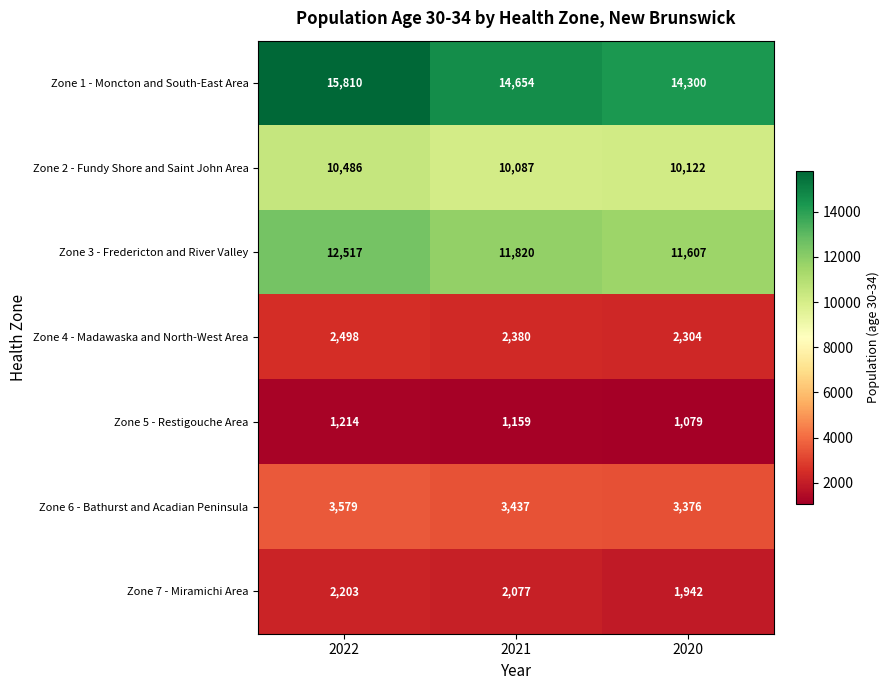

What is the minimum value shown in the chart?

1079